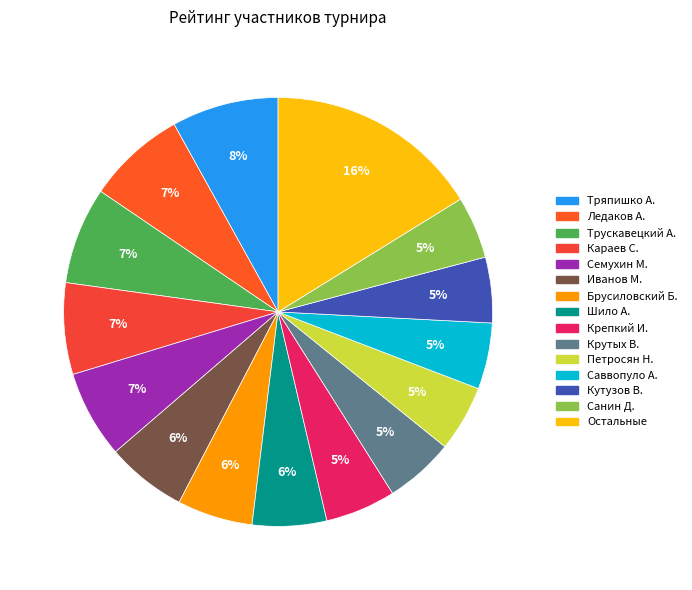

To the nearest percent, what is the difference between the largest and smallest slice percentages?

11%